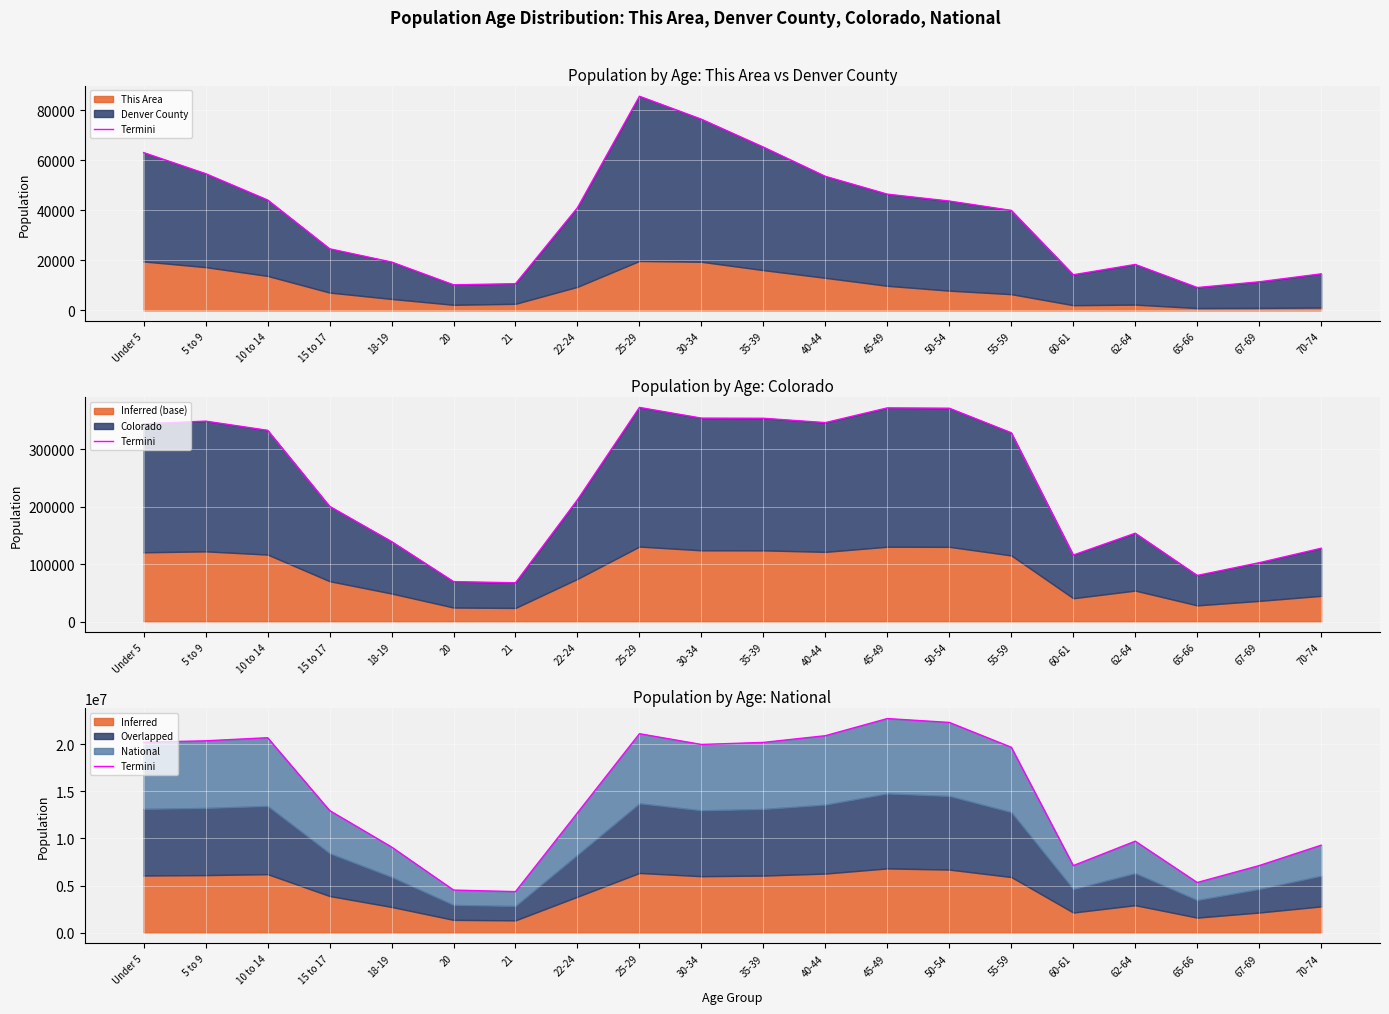

The chart shows a value of 21101849 at 25-29. True or false?

True